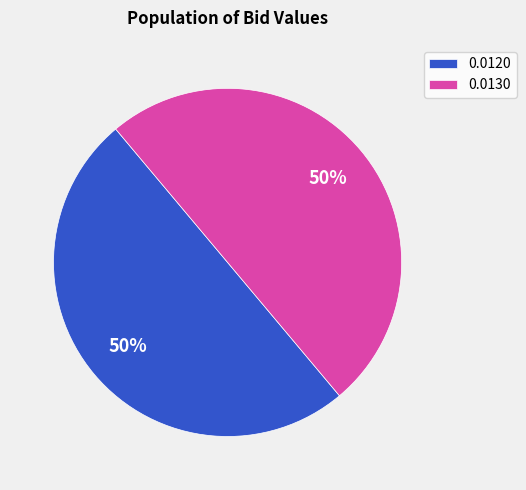

To the nearest percent, what is the average slice percentage?

50%